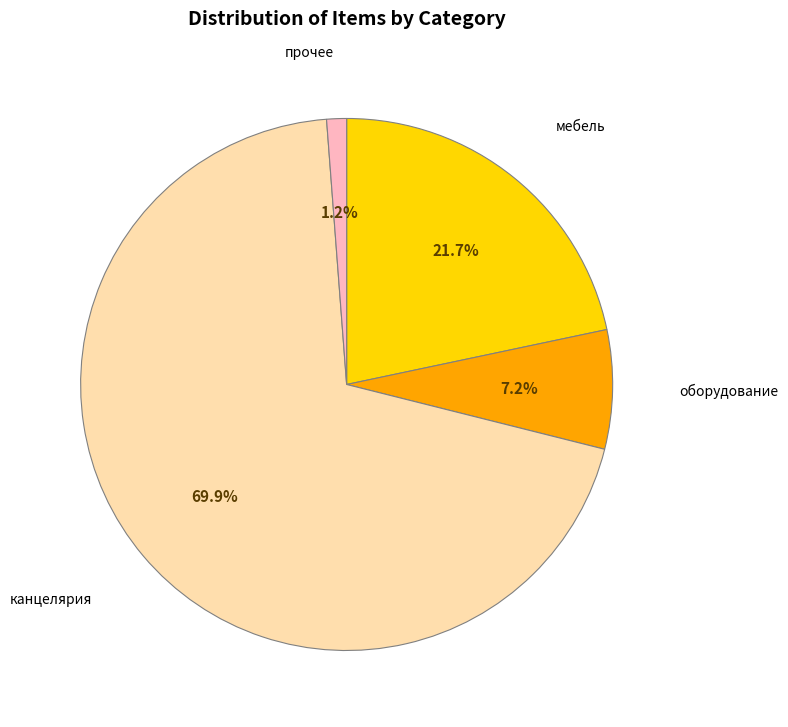

What is the smallest slice in the pie chart?

прочее